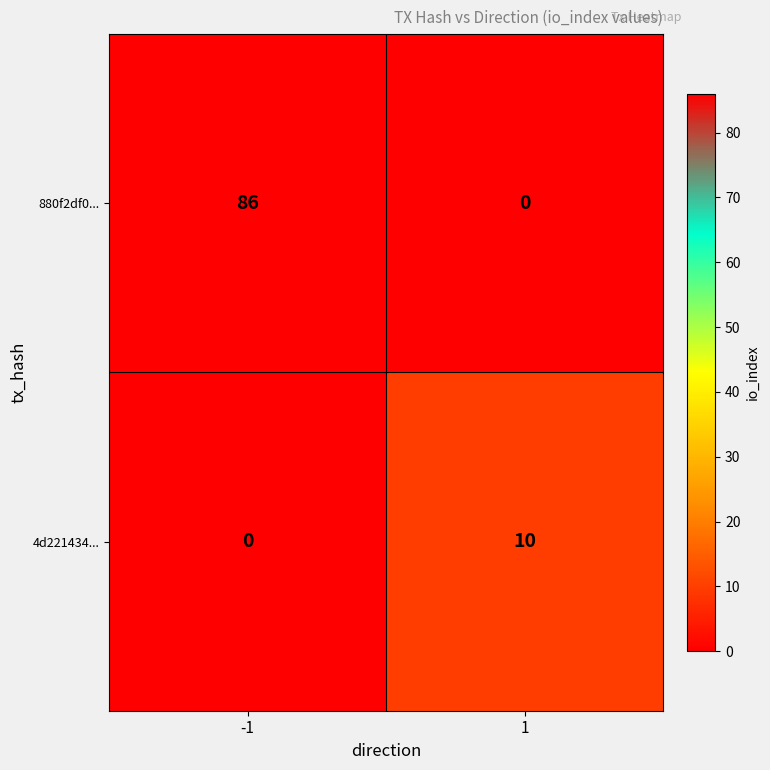

How many series are shown in this chart?

2